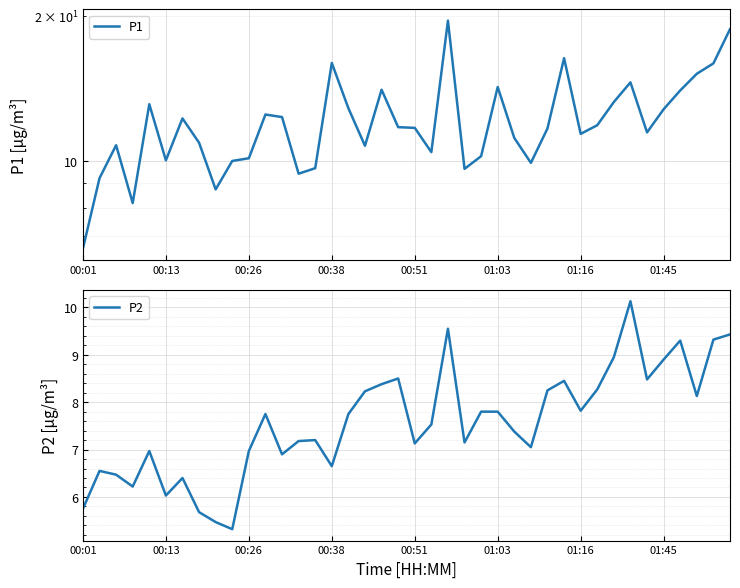

What is the minimum value for P2?

5.3